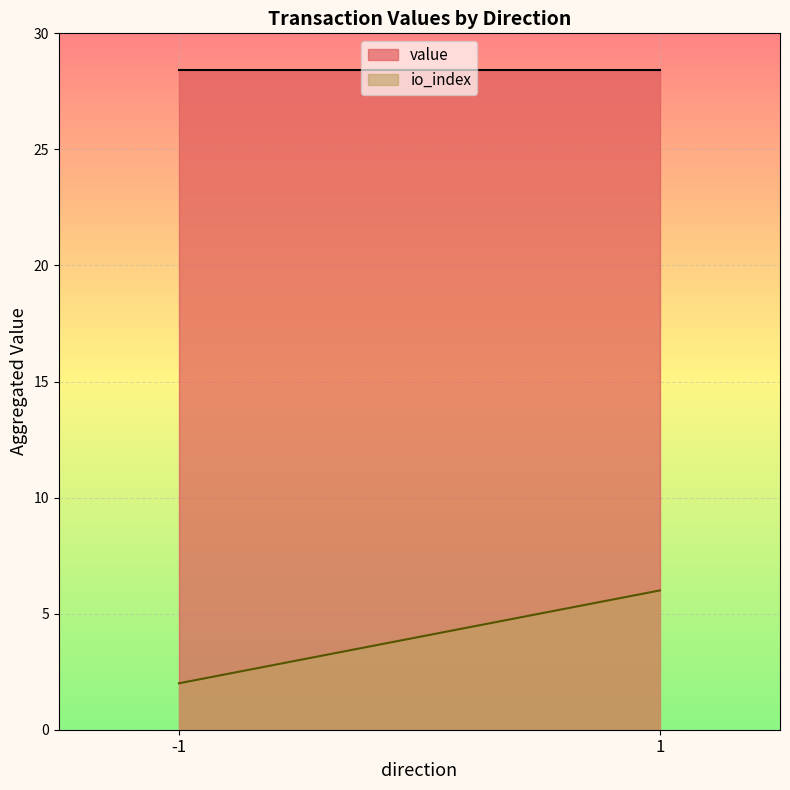

Which series has the widest spread of values?

io_index